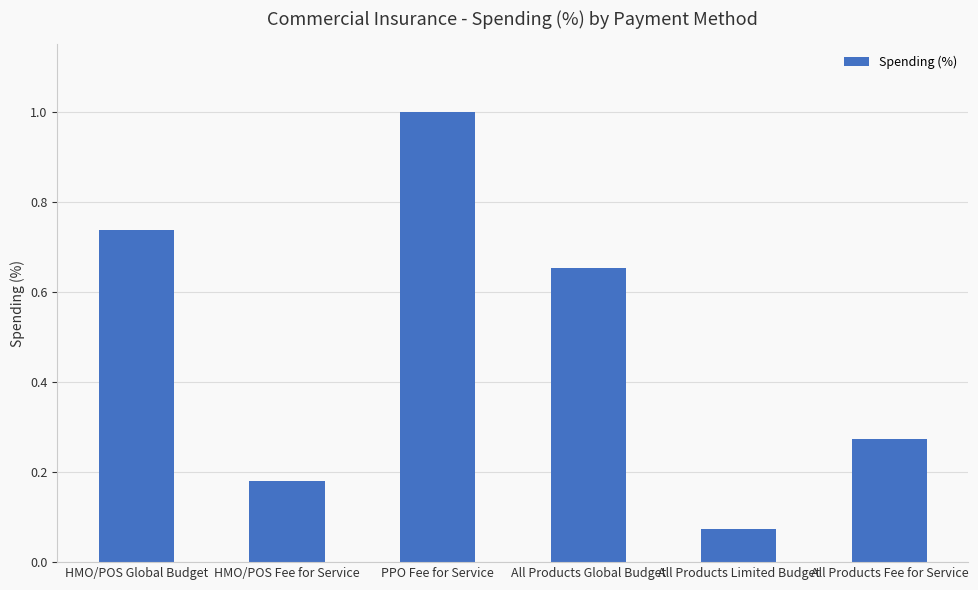

List the labels in order of value, largest first.

PPO Fee for Service, HMO/POS Global Budget, All Products Global Budget, All Products Fee for Service, HMO/POS Fee for Service, All Products Limited Budget